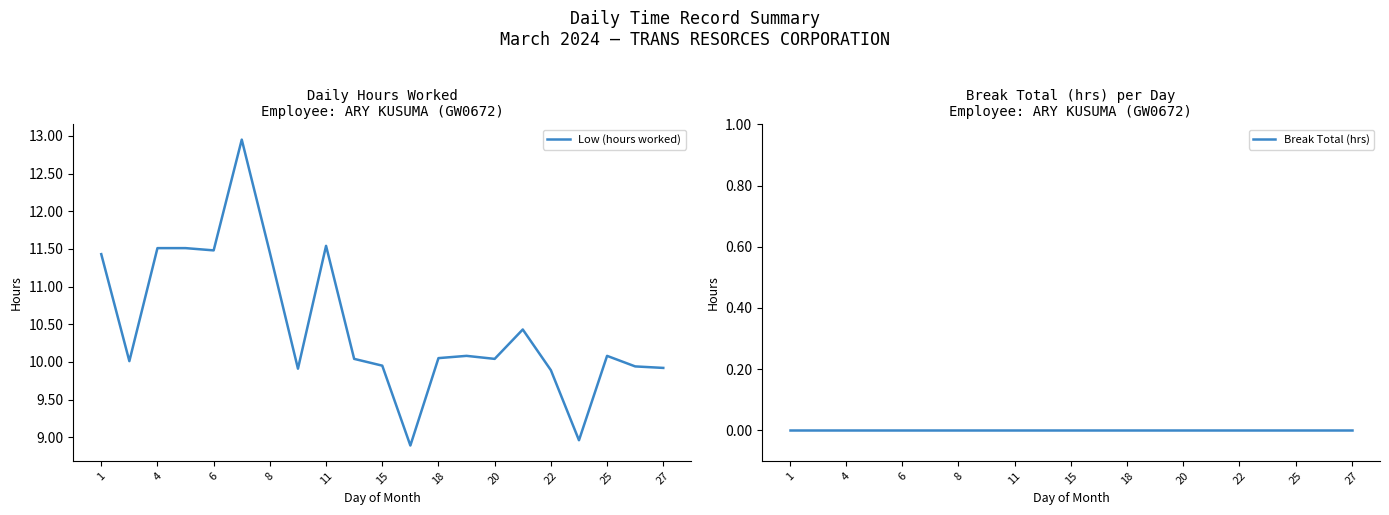

At which label does Break Total (hrs) reach its minimum?

1